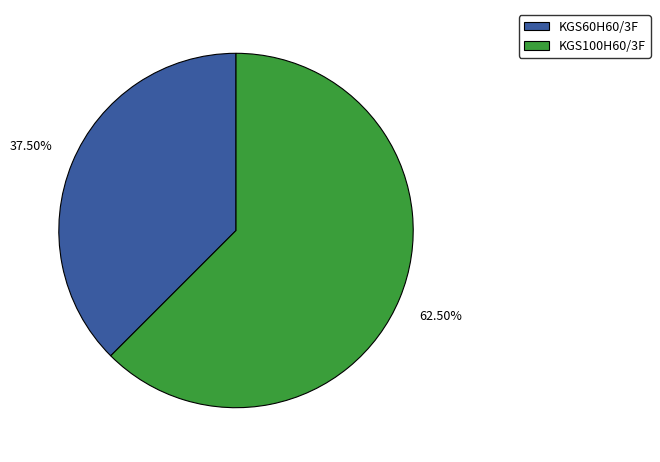

What portion of the pie excludes KGS60H60/3F?

62.5%